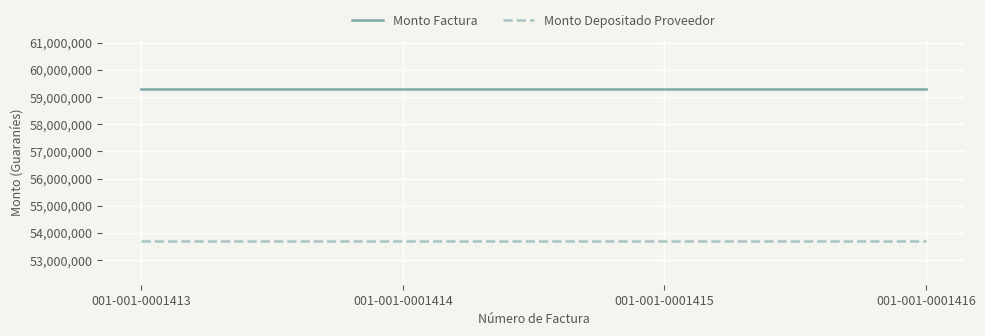

True or false: Monto Depositado Proveedor and Monto Factura intersect in this chart.

False